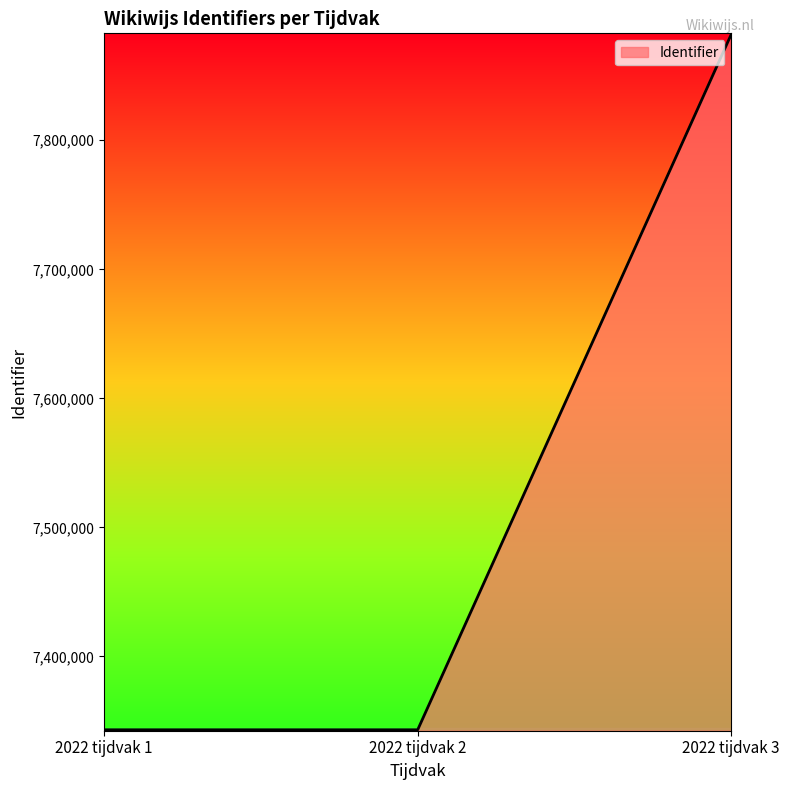

At which category does the chart reach its peak across all series?

2022 tijdvak 3